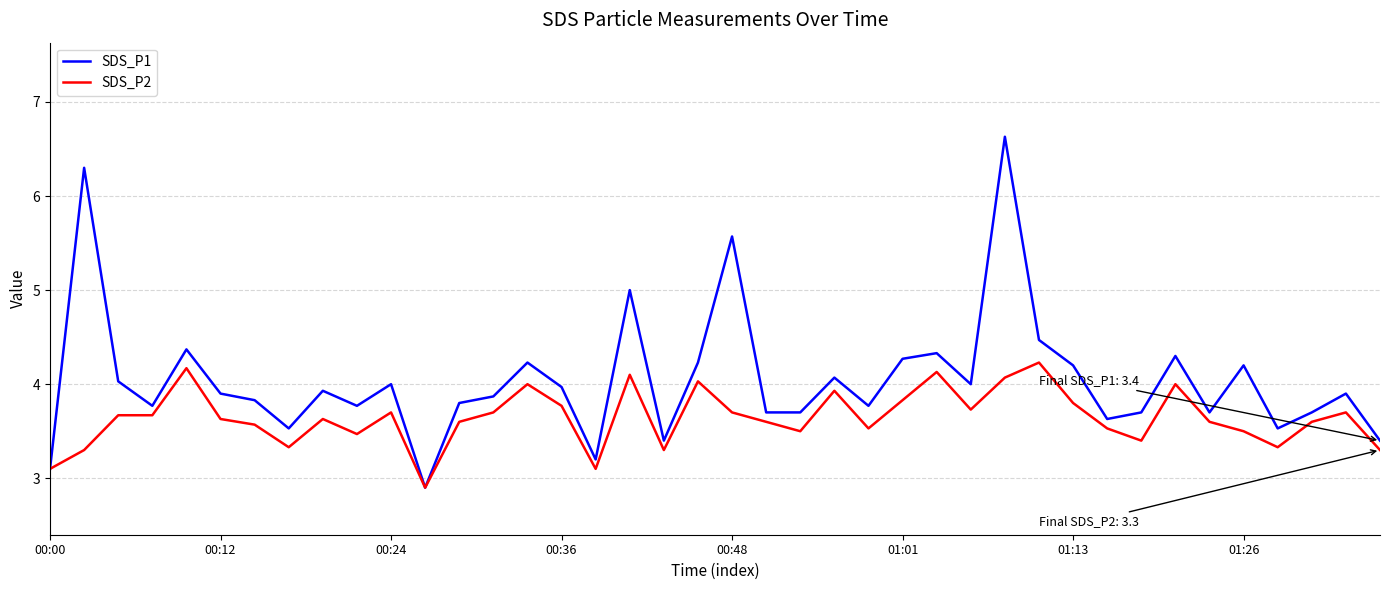

Rank the series by their maximum value, from lowest to highest.

SDS_P2, SDS_P1